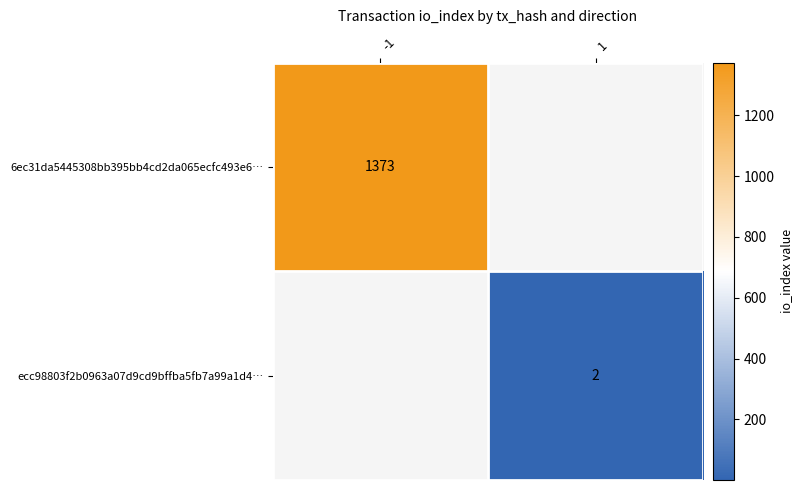

The ecc98803f2b0963a07d9cd9bffba5fb7a99a1d4… series shows 2 at 1. True or false?

True